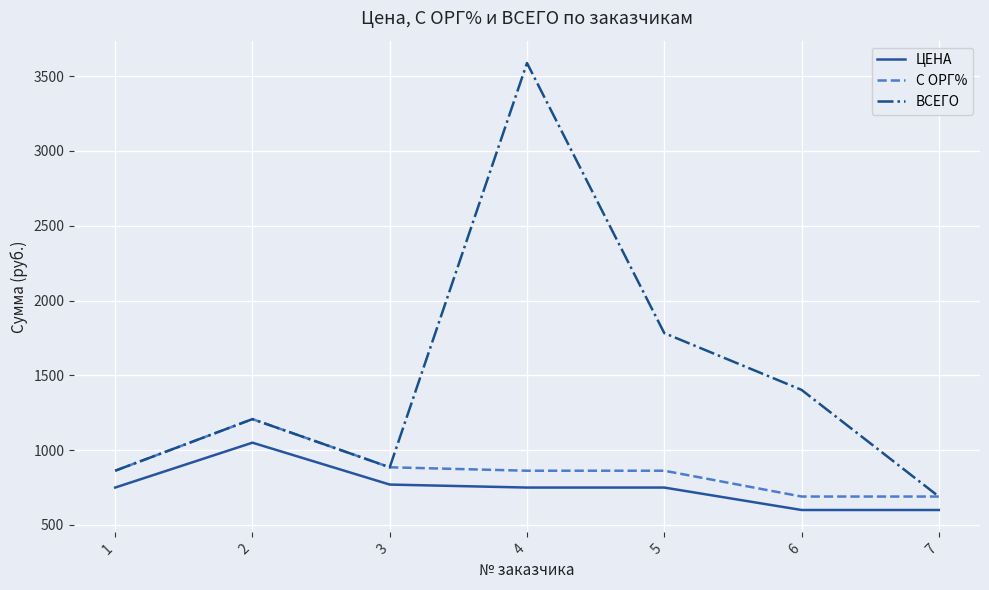

Where is the first local maximum for ЦЕНА?

2